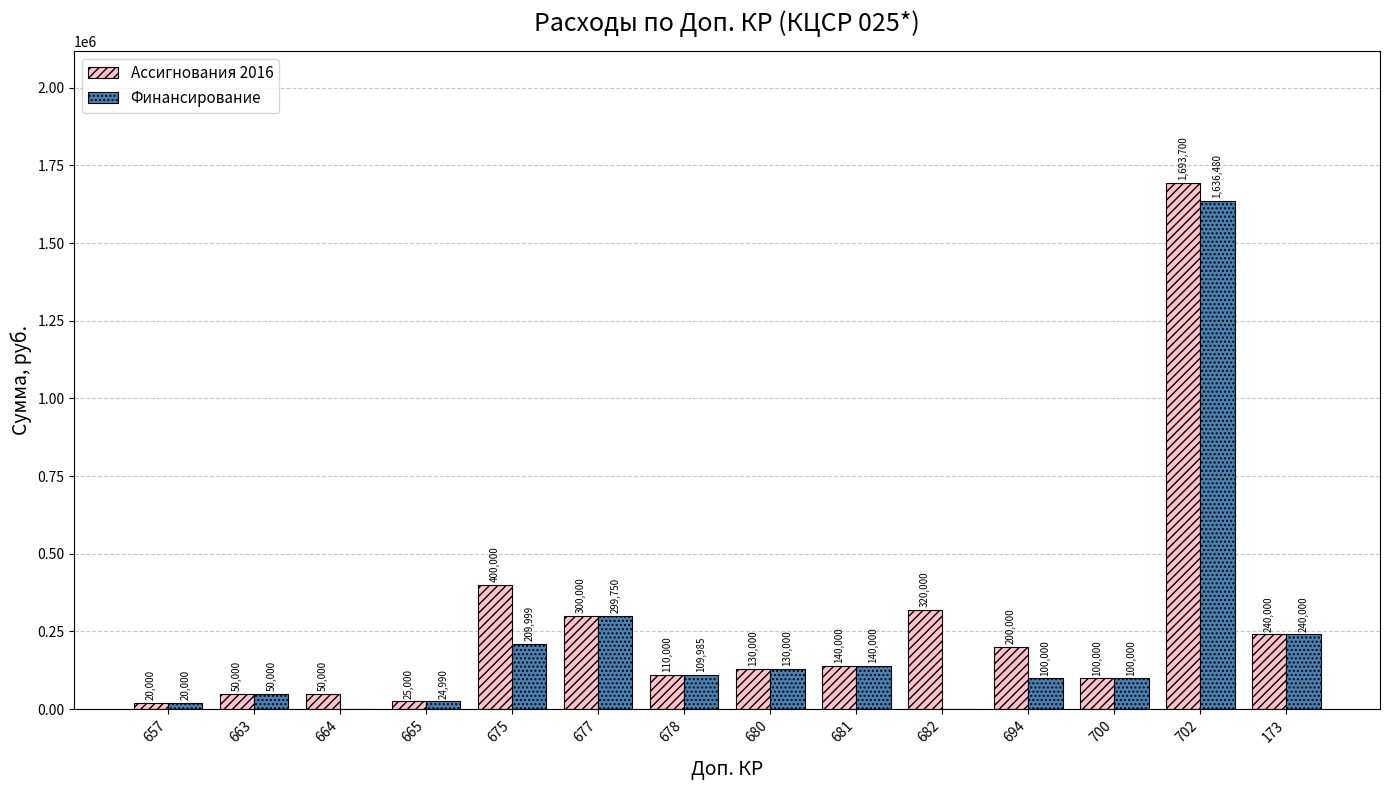

Where is Финансирование nearest to the value 818240?

677